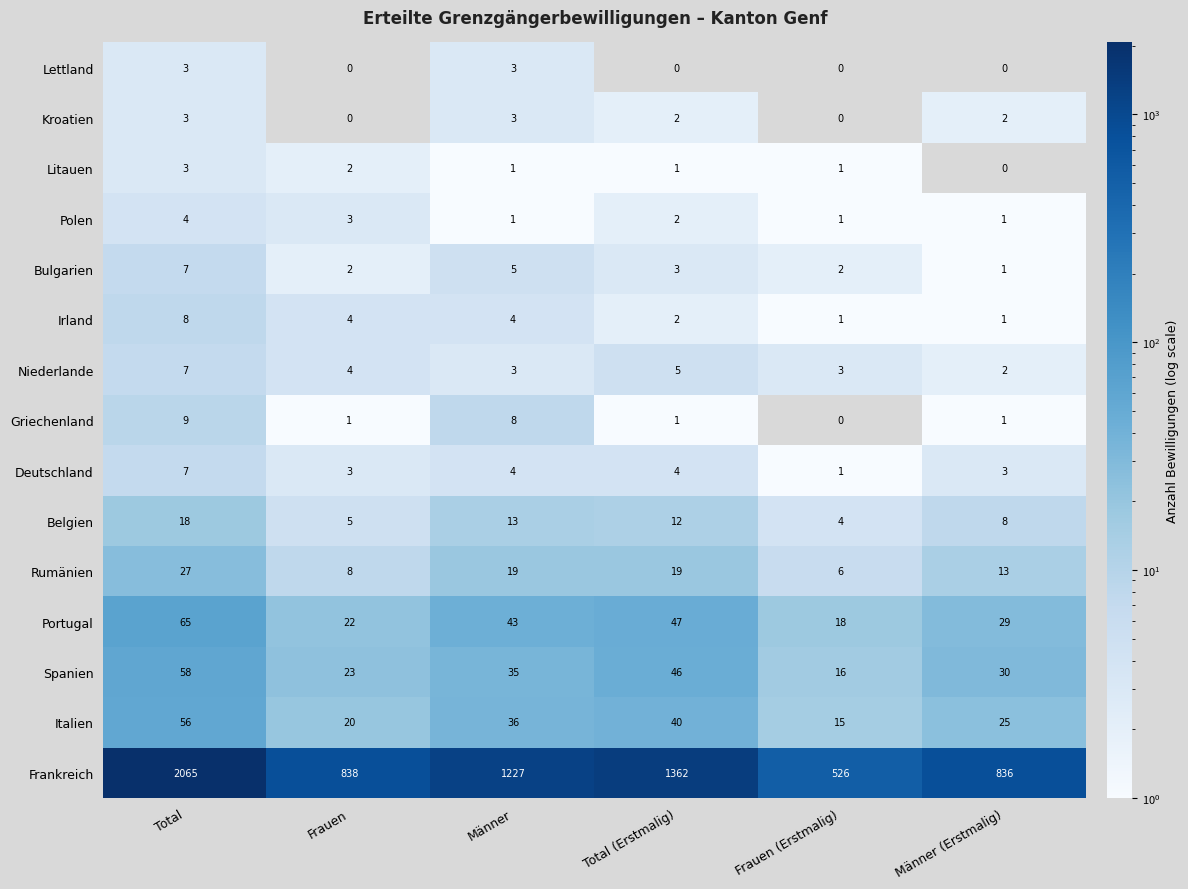

Is the value of Kroatien at Männer (Erstmalig) greater than the value of Frankreich at Frauen (Erstmalig)?

No